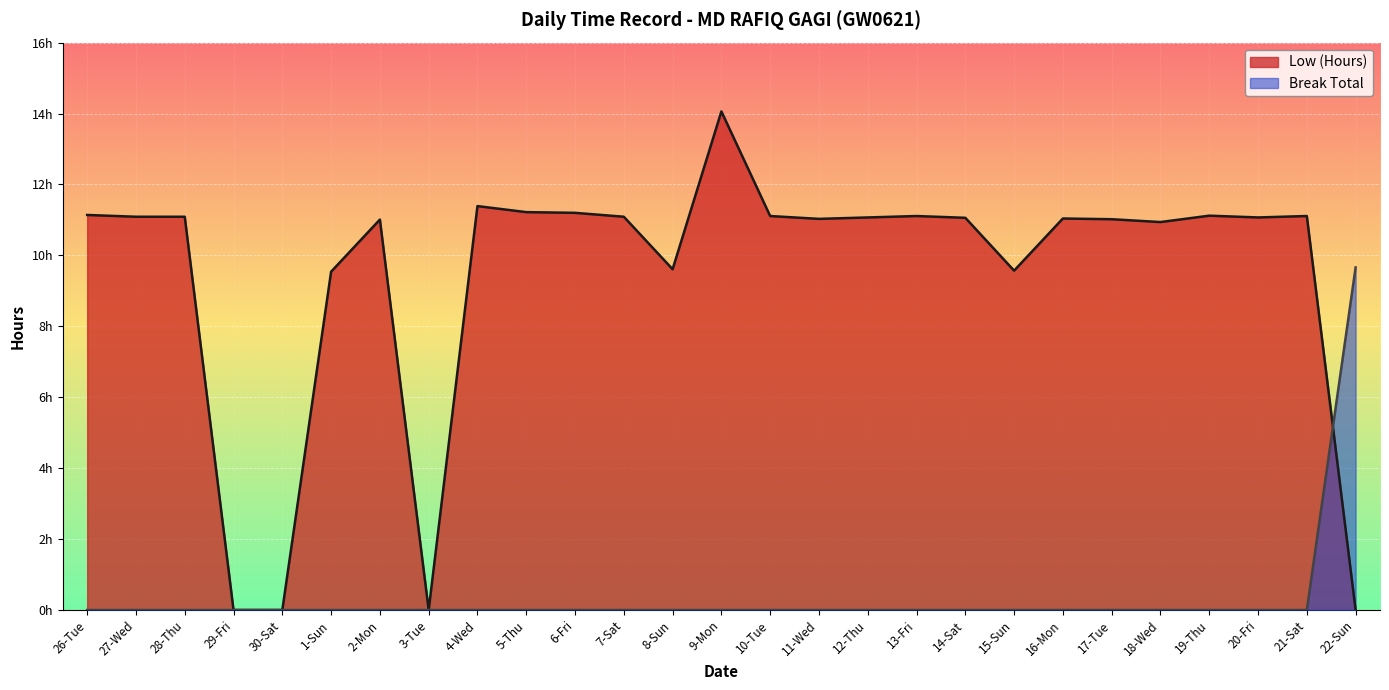

What is the spread (max minus min) of values at 4-Wed?

11.4